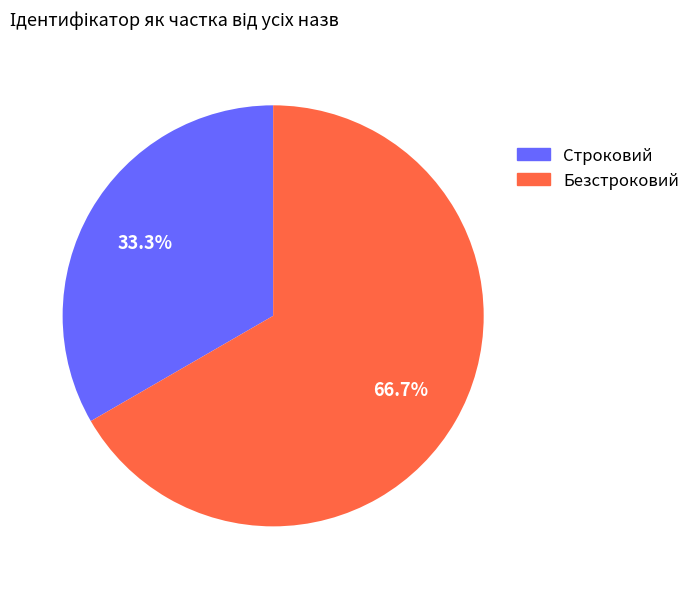

To the nearest percent, what is the difference between the largest and smallest slice percentages?

33%